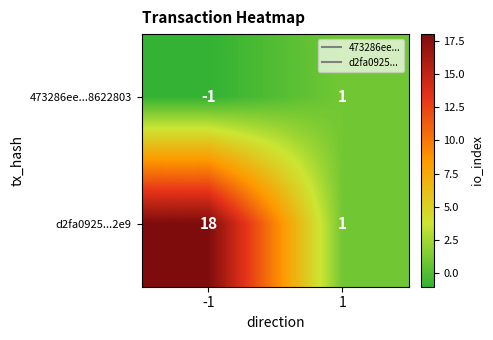

Reading left to right, extract all data points from this chart.

473286ee...8622803: -1	1
d2fa0925...2e9: 18	1